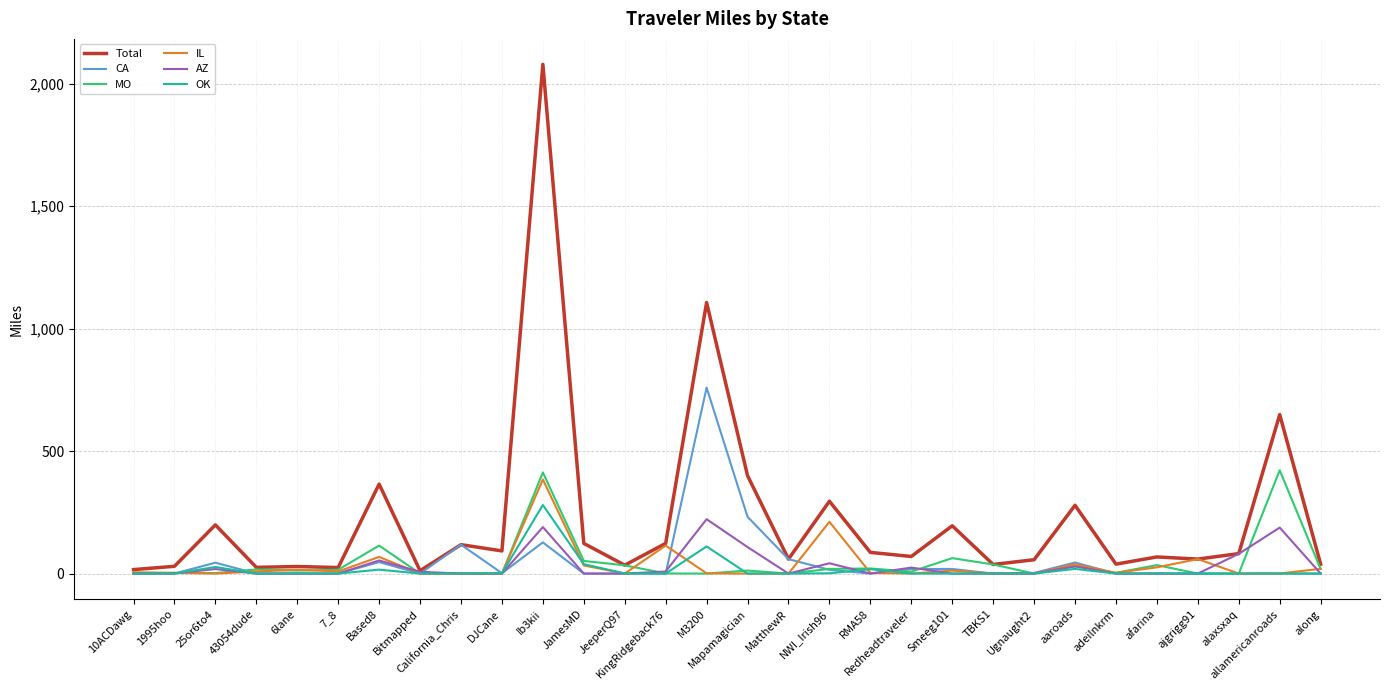

What is the maximum value shown in the chart?

2079.0